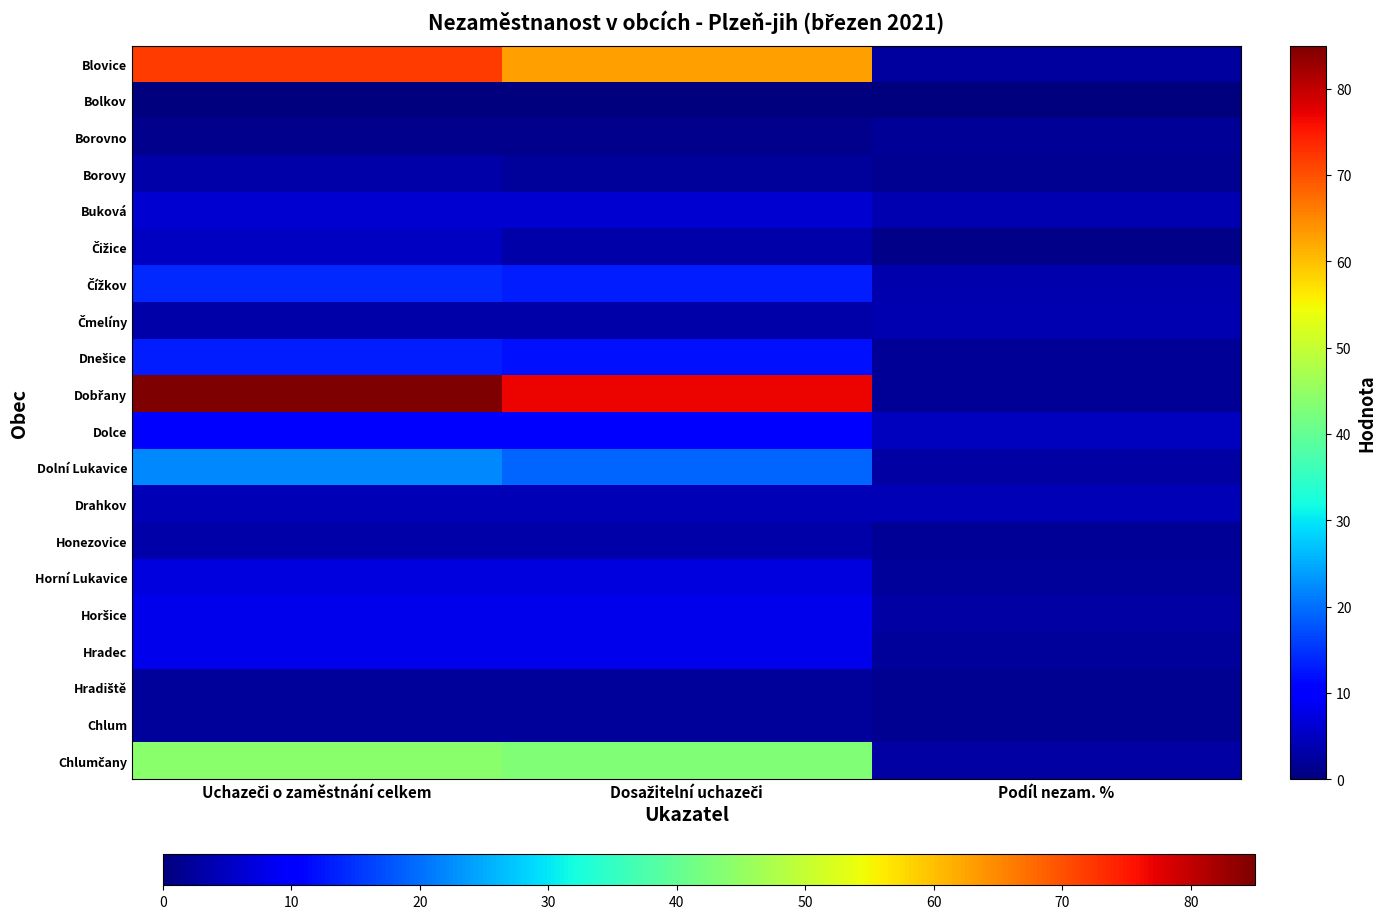

Which series changed the most between Dosažitelní uchazeči and Podíl nezam. %?

Dobřany